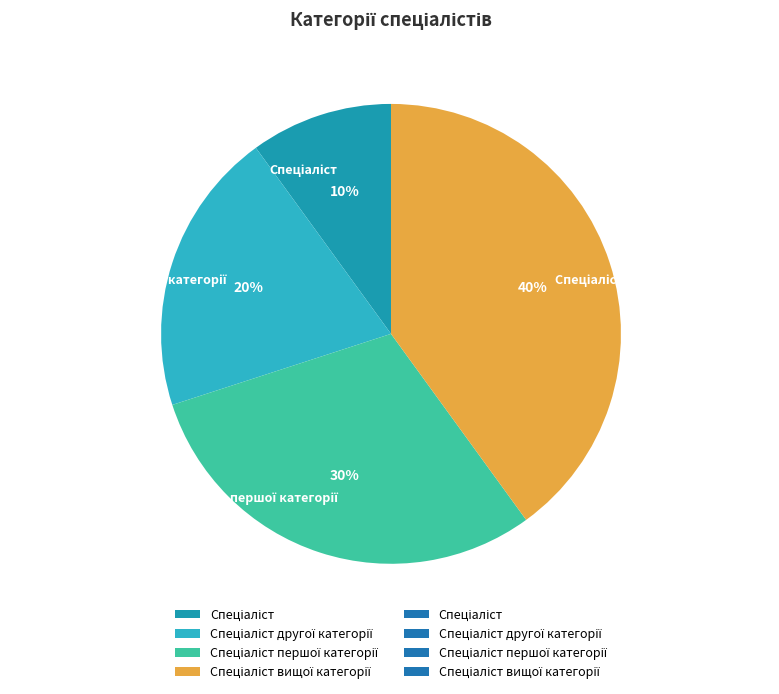

How many segments does this pie chart have?

4